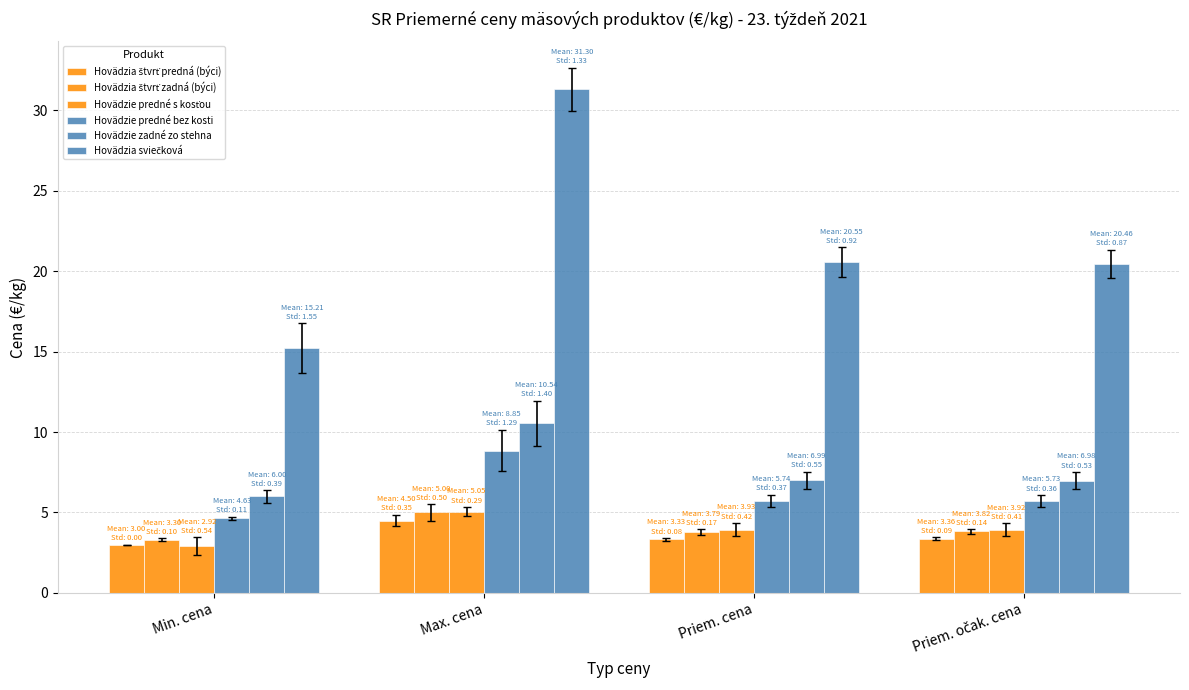

What is the spread (max minus min) of values at Priem. cena?

17.2